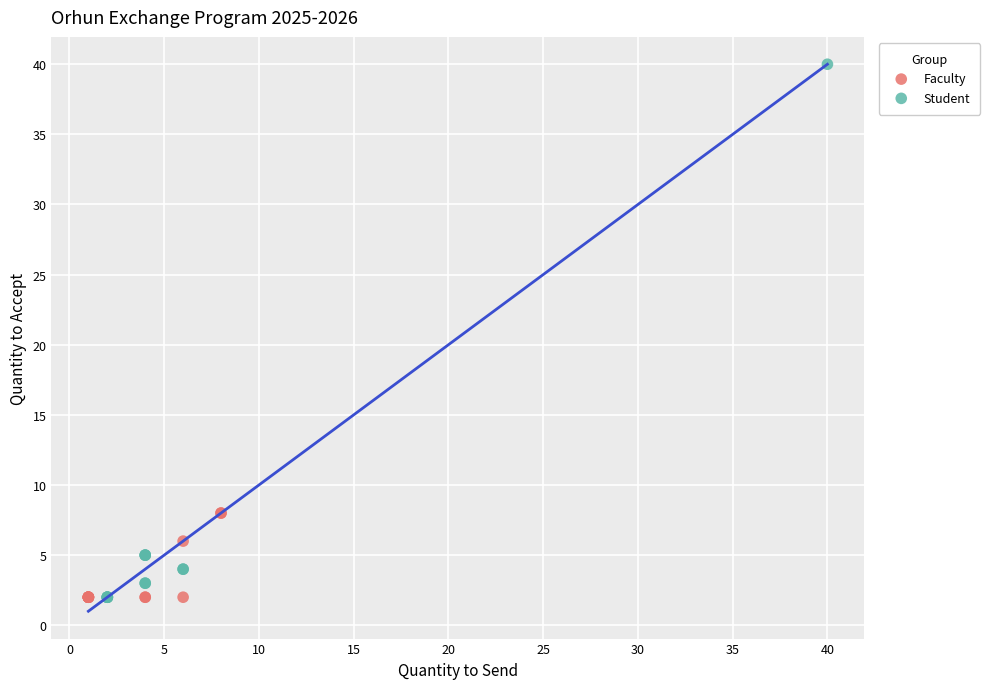

Which series contains the highest Y value?

Student